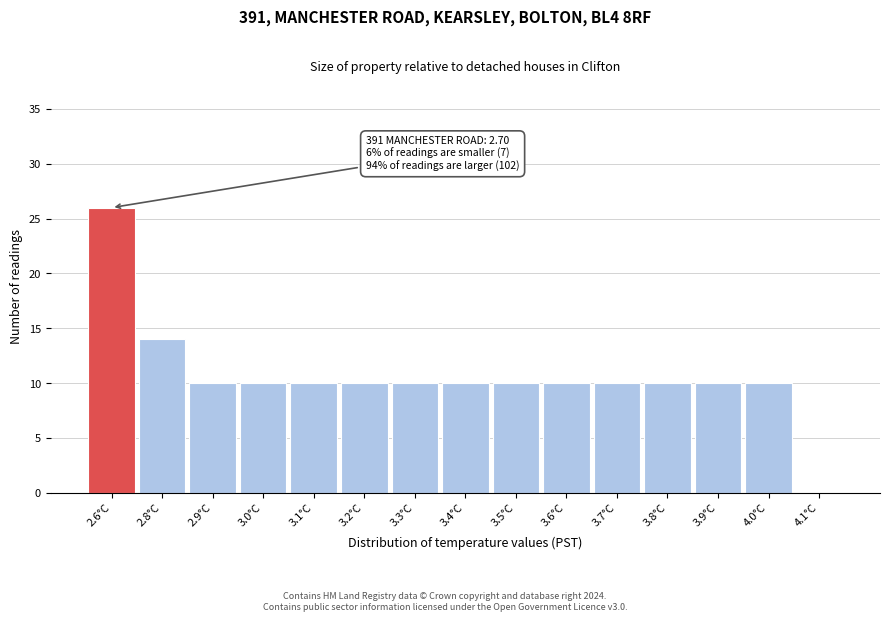

Reading left to right, transcribe all the data shown in this chart.

2.6°C=26	2.8°C=14	2.9°C=10	3.0°C=10	3.1°C=10	3.2°C=10	3.3°C=10	3.4°C=10	3.5°C=10	3.6°C=10	3.7°C=10	3.8°C=10	3.9°C=10	4.0°C=10	4.1°C=0